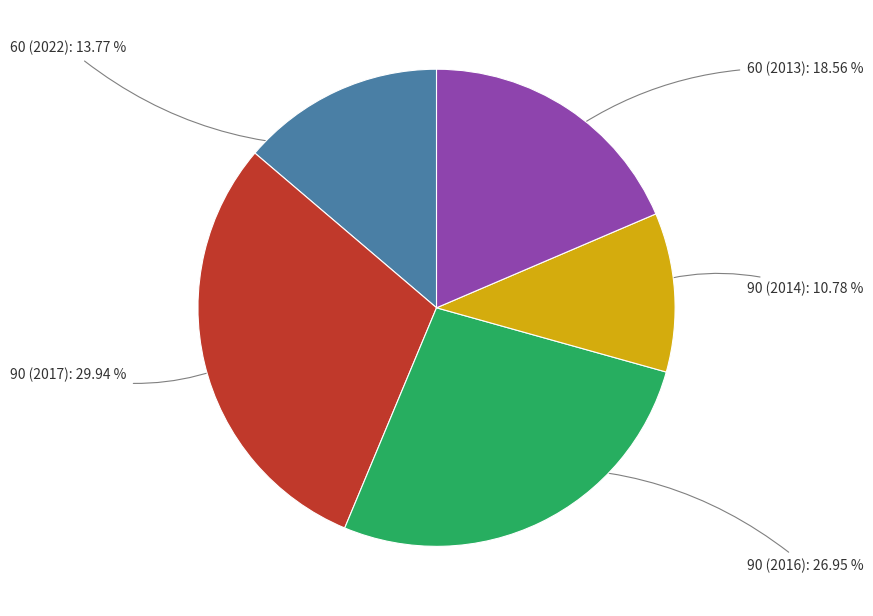

Which category has the biggest portion of the pie?

90 (2017)